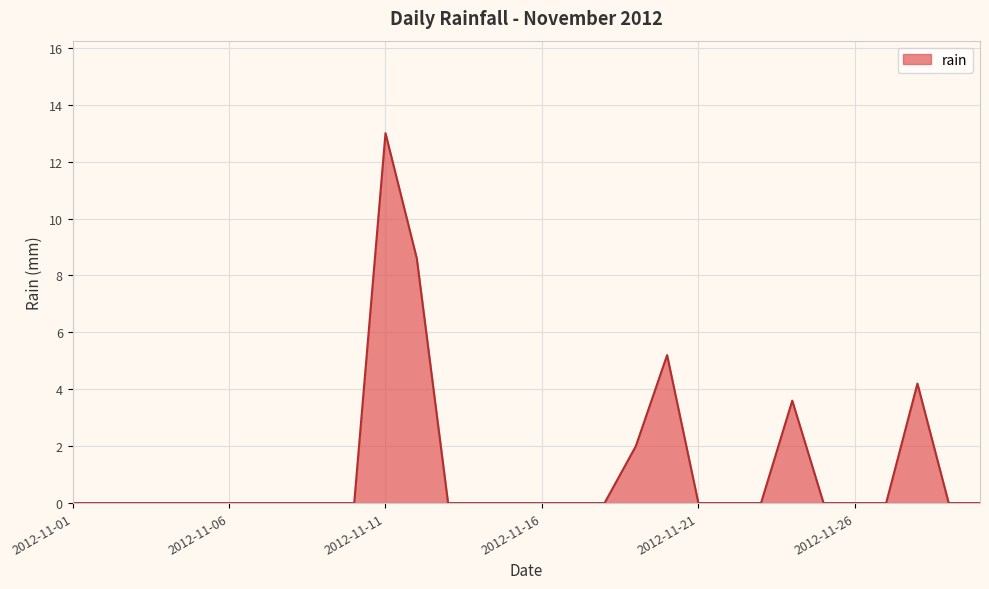

What is the greatest value displayed?

13.0